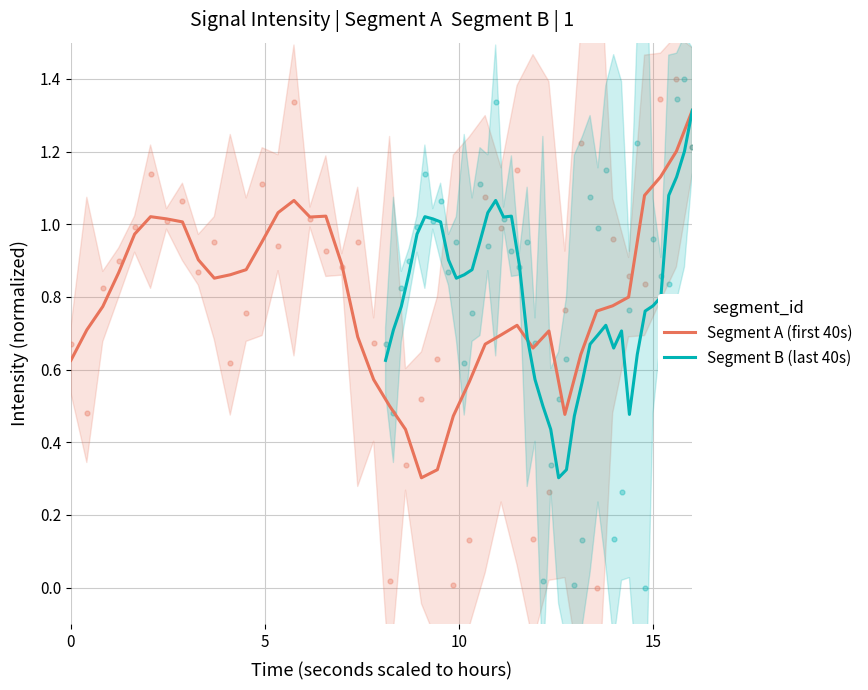

What is the maximum value for Segment A (first 40s)?

1.3